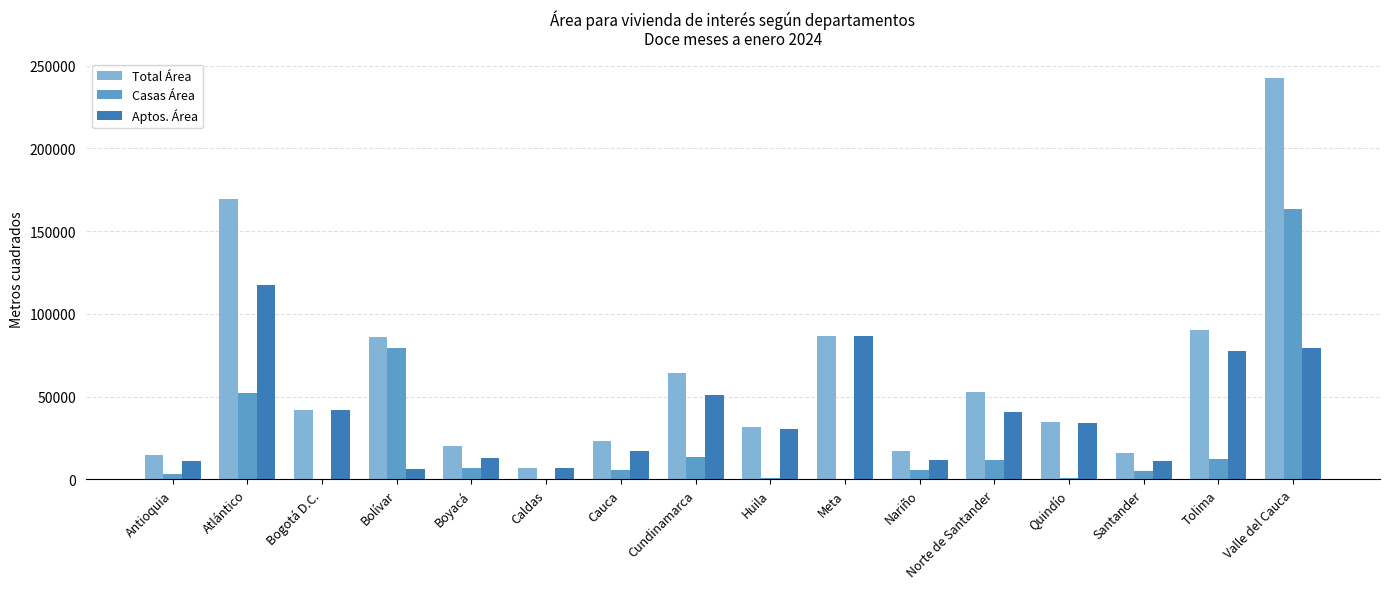

What is the maximum value for Aptos. Área?

117276